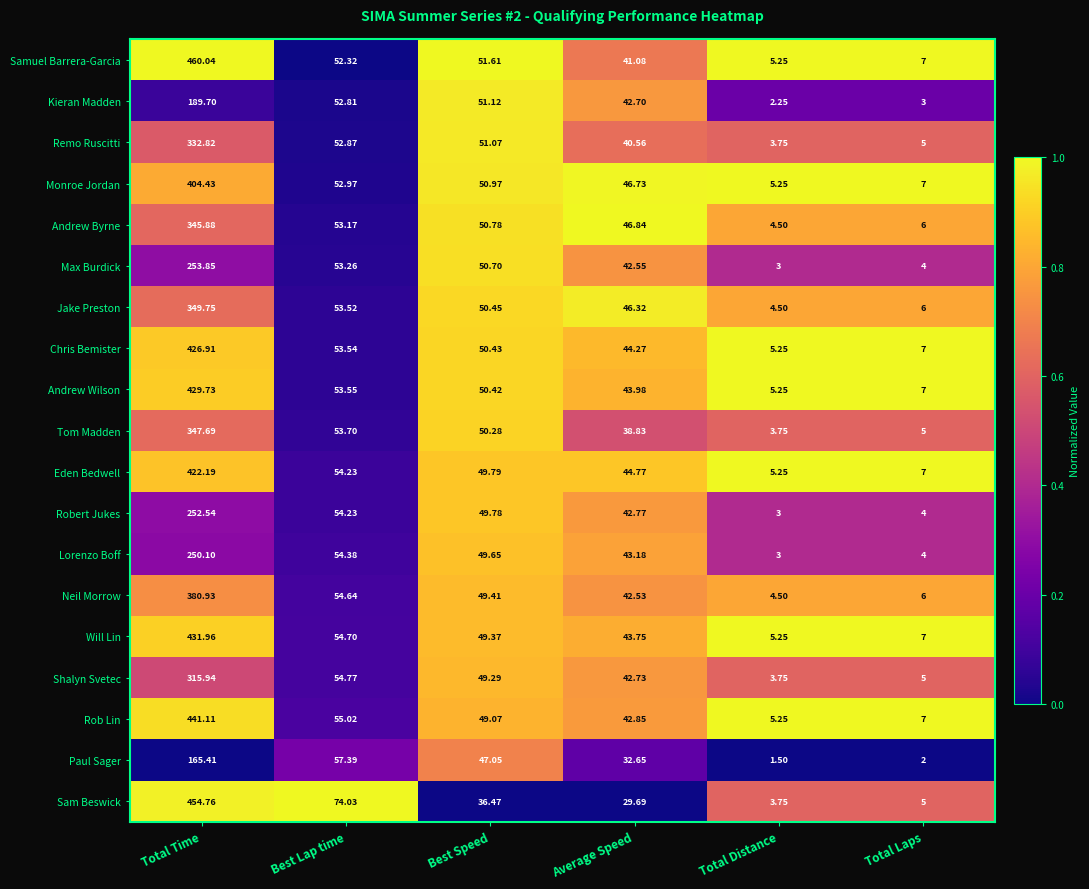

Is the value of Paul Sager at Total Distance greater than the value of Kieran Madden at Total Distance?

No